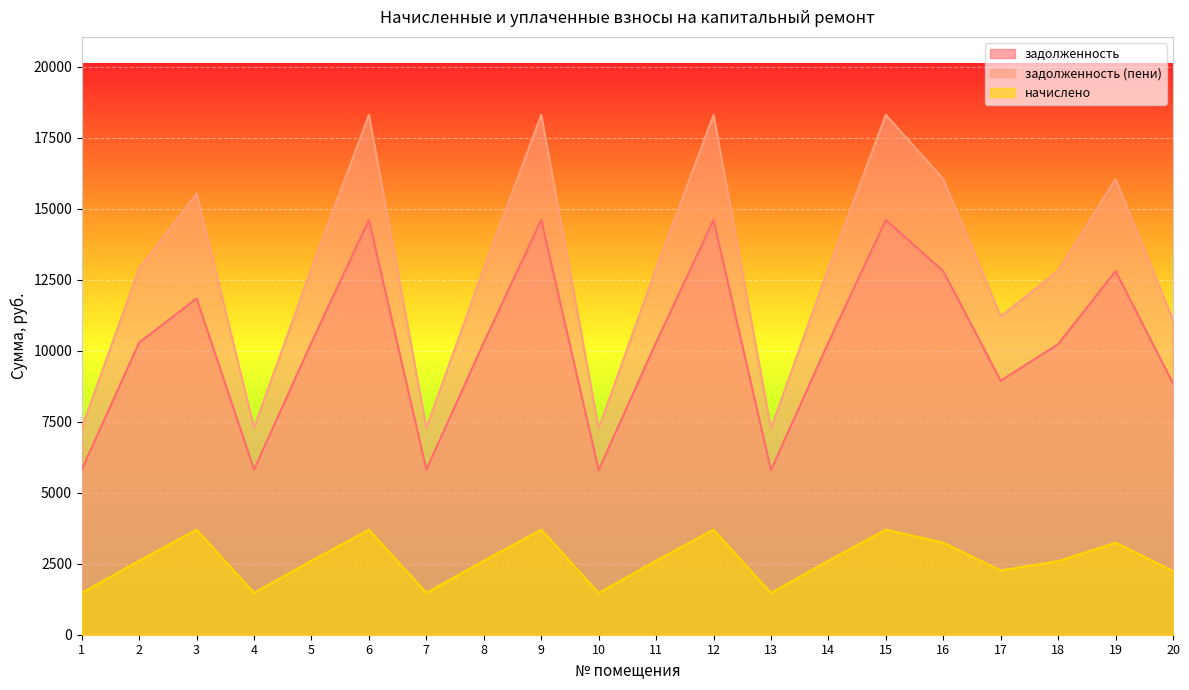

Reading left to right, list all the values displayed in this chart.

задолженность: 5817.6	10291.2	11840.6	5817.6	10291.2	14611.2	5817.6	10291.2	14611.2	5798.4	10291.2	14611.2	5798.4	10291.2	14611.2	12806.4	8947.2	10233.6	12806.4	8851.2
задолженность (пени): 7290.2	12896.2	15539.1	7290.2	12896.2	18309.7	7290.2	12896.2	18309.7	7266.1	12896.2	18309.7	7266.1	12896.2	18309.7	16048.0	11212.0	12824.0	16048.0	11091.7
начислено: 1472.6	2605.0	3698.5	1472.6	2605.0	3698.5	1472.6	2605.0	3698.5	1467.7	2605.0	3698.5	1467.7	2605.0	3698.5	3241.6	2264.8	2590.4	3241.6	2240.5